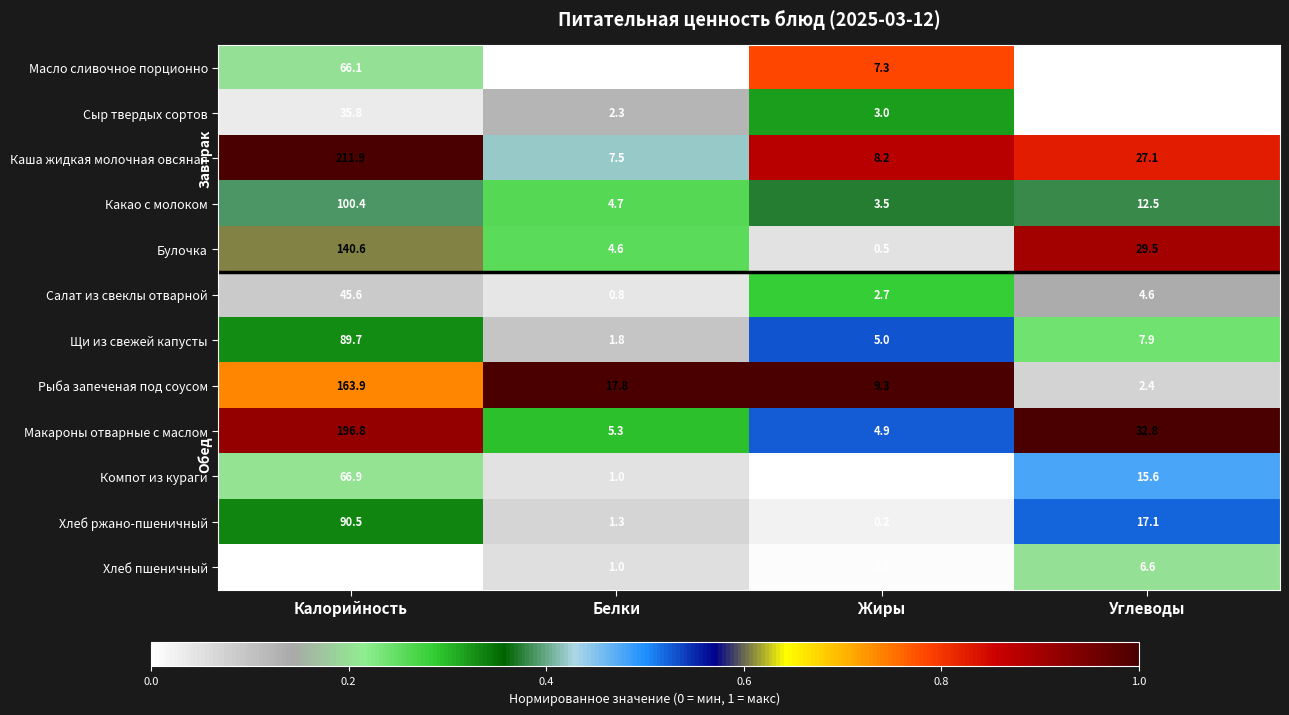

At Углеводы, list the series in order from largest to smallest.

Макароны отварные с маслом, Булочка, Каша жидкая молочная овсяная, Хлеб ржано-пшеничный, Компот из кураги, Какао с молоком, Щи из свежей капусты, Хлеб пшеничный, Салат из свеклы отварной, Рыба запеченая под соусом, Масло сливочное порционно, Сыр твердых сортов